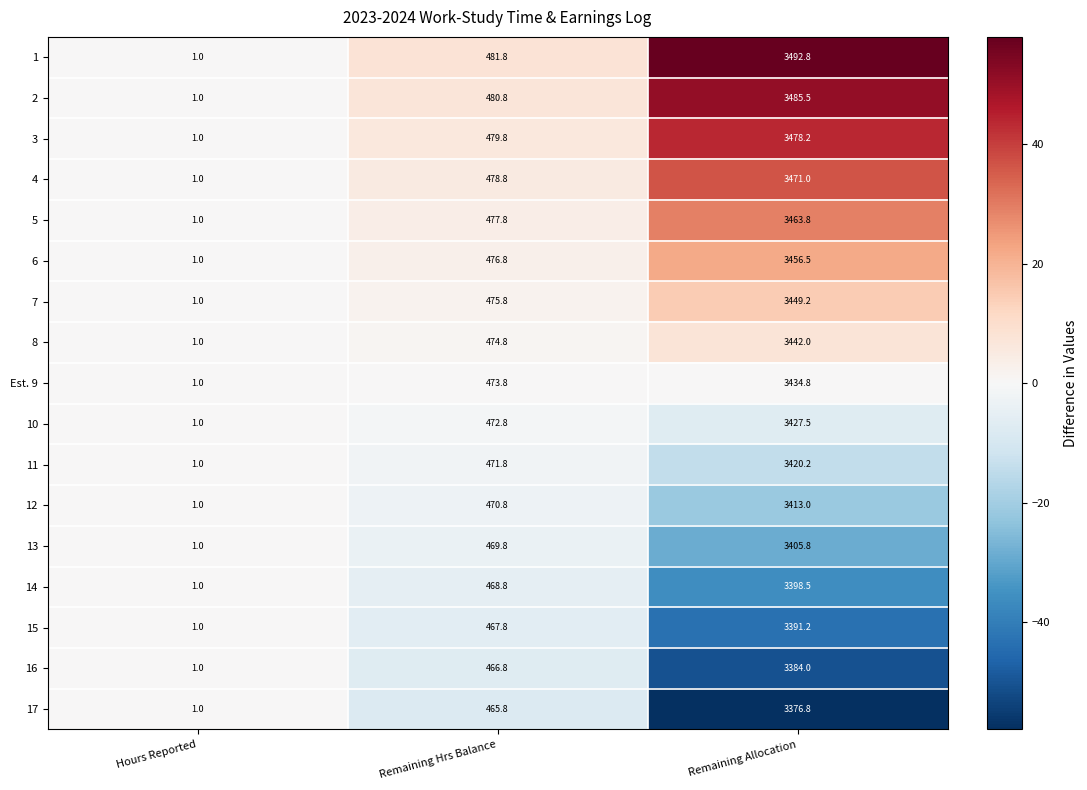

The 14 series shows 3398.5 at Remaining Allocation. True or false?

True